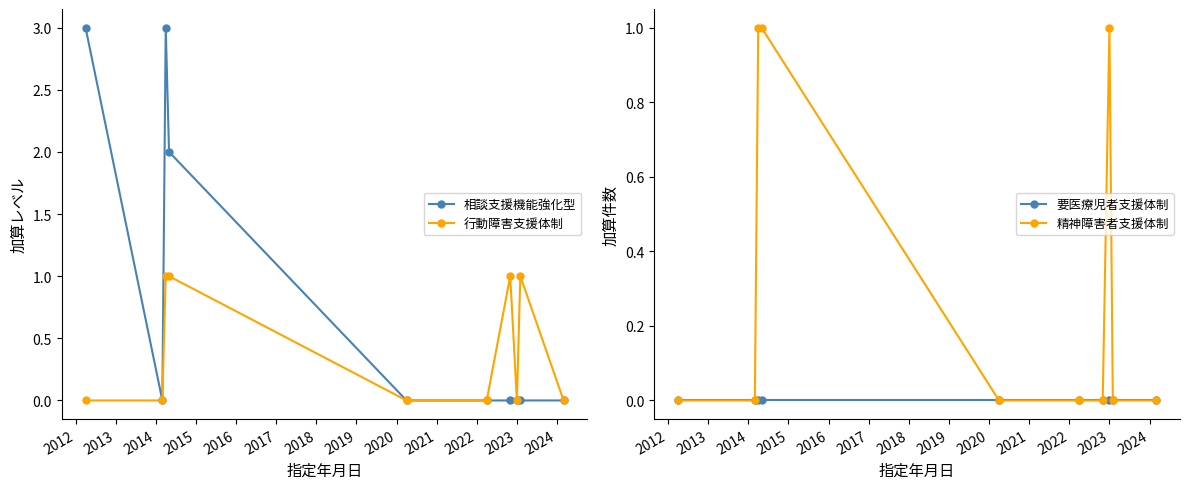

Reading left to right, what are all the values shown in this chart?

相談支援機能強化型: 2011=3	2012=0	2013=3	2014=2	2015=0	2016=0	2017=0	2018=0	2019=0	2020=0
行動障害支援体制: 2011=0	2012=0	2013=1	2014=1	2015=0	2016=0	2017=1	2018=0	2019=1	2020=0
要医療児者支援体制: 2011=0	2012=0	2013=0	2014=0	2015=0	2016=0	2017=0	2018=0	2019=0	2020=0
精神障害者支援体制: 2011=0	2012=0	2013=1	2014=1	2015=0	2016=0	2017=0	2018=1	2019=0	2020=0